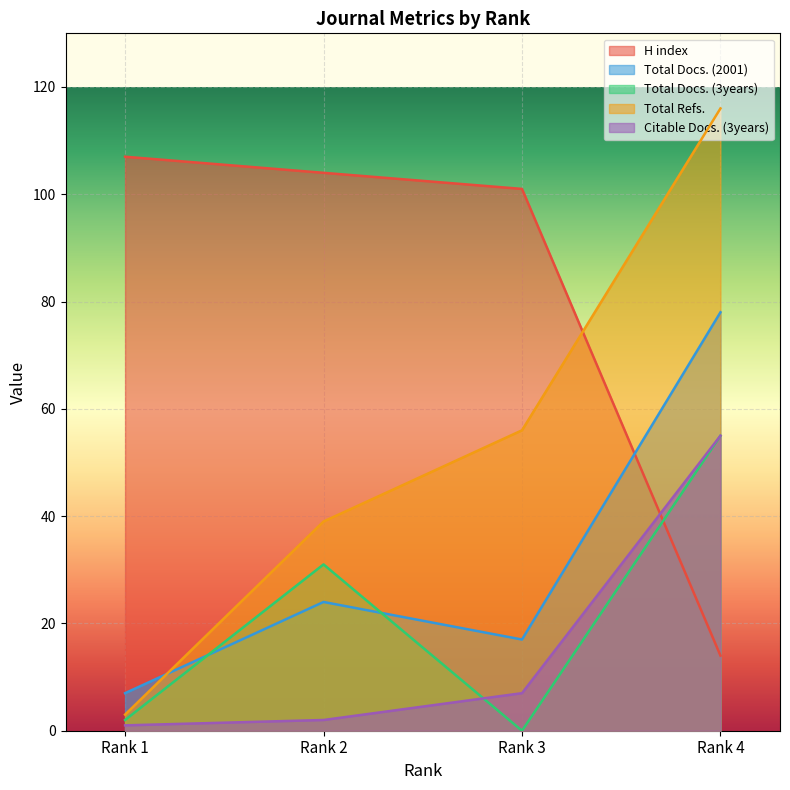

Where does the Total Docs. (2001) series first go above 24?

Rank 4